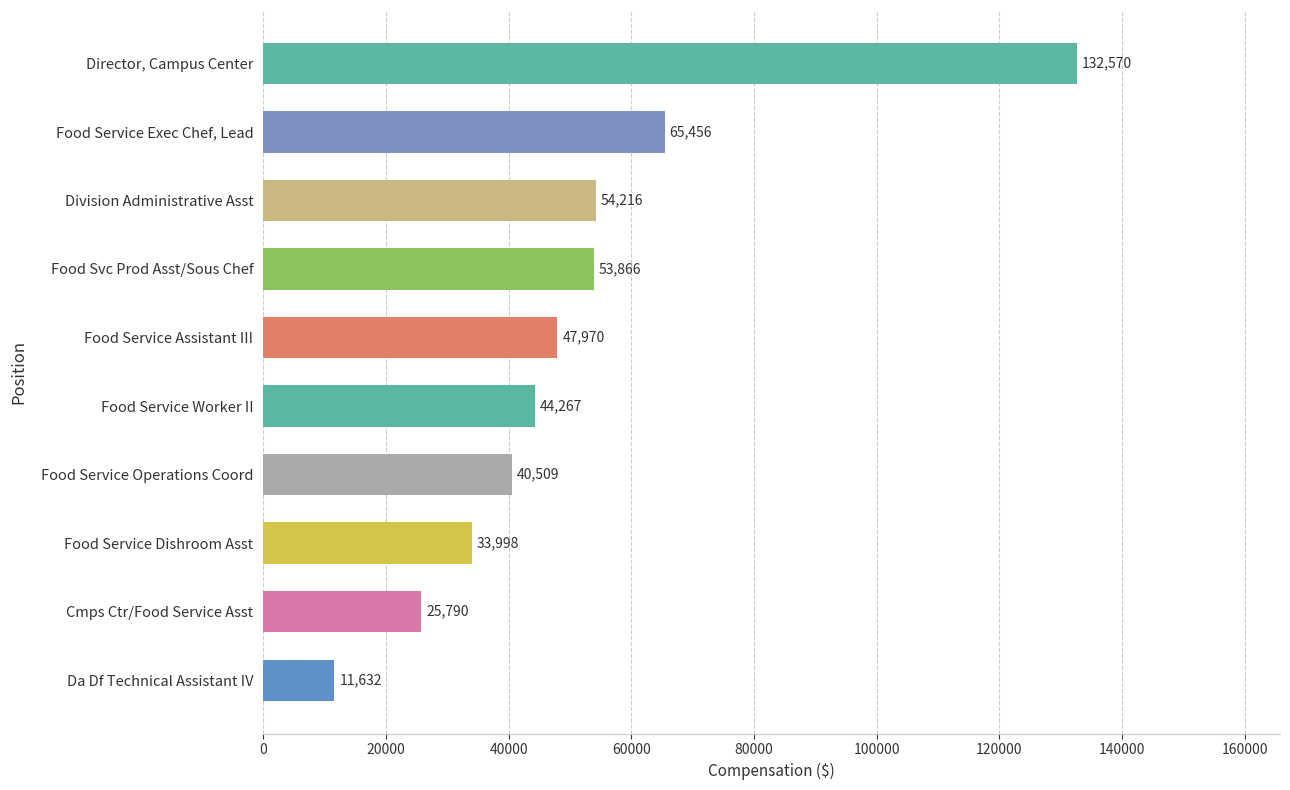

List the labels in order of value, largest first.

Director, Campus Center, Food Service Exec Chef, Lead, Division Administrative Asst, Food Svc Prod Asst/Sous Chef, Food Service Assistant III, Food Service Worker II, Food Service Operations Coord, Food Service Dishroom Asst, Cmps Ctr/Food Service Asst, Da Df Technical Assistant IV